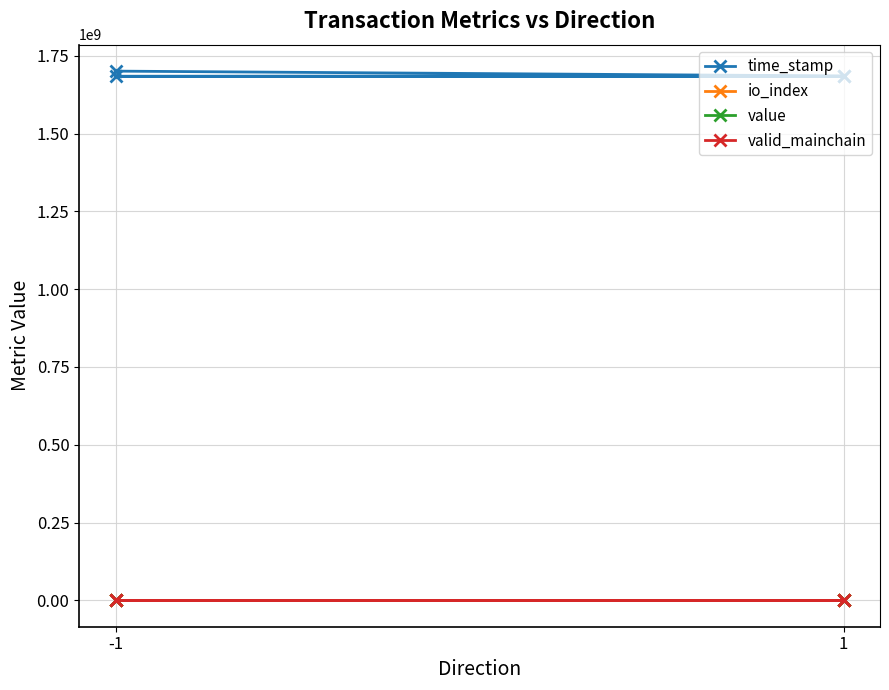

What is the value of the time_stamp point at the 1st from the left?

1701253524.0